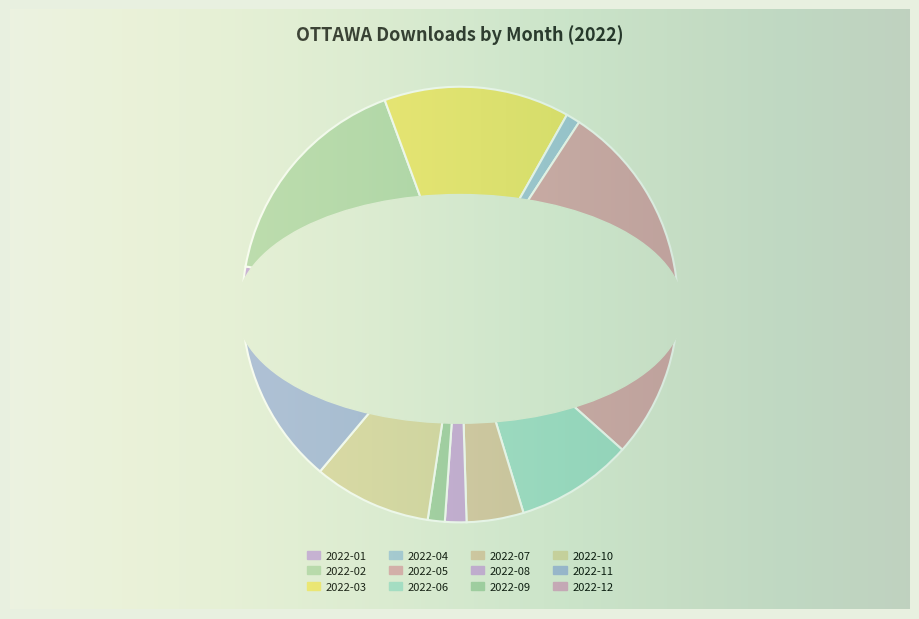

To the nearest percent, what portion does 2022-11 represent?

13%